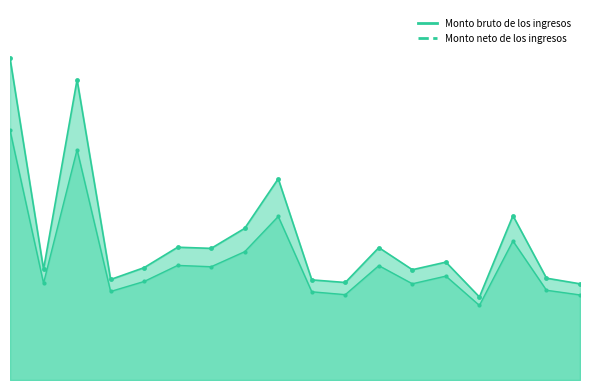

Count the number of categories in the chart.

18